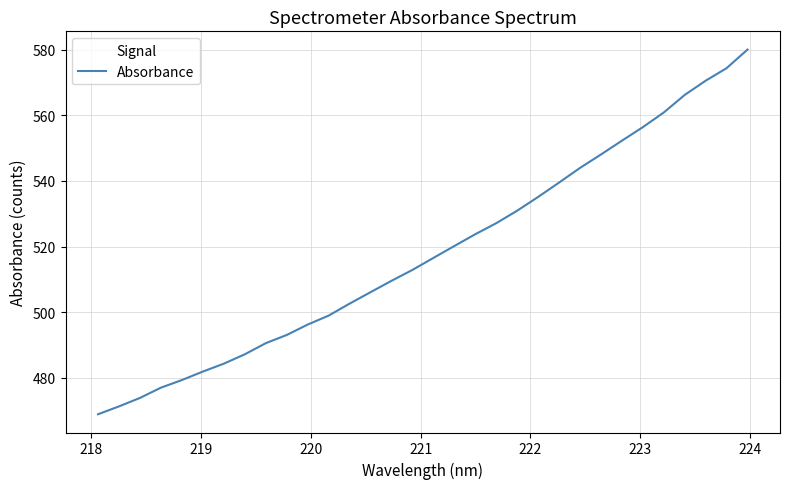

What is the minimum value shown in the chart?

468.9